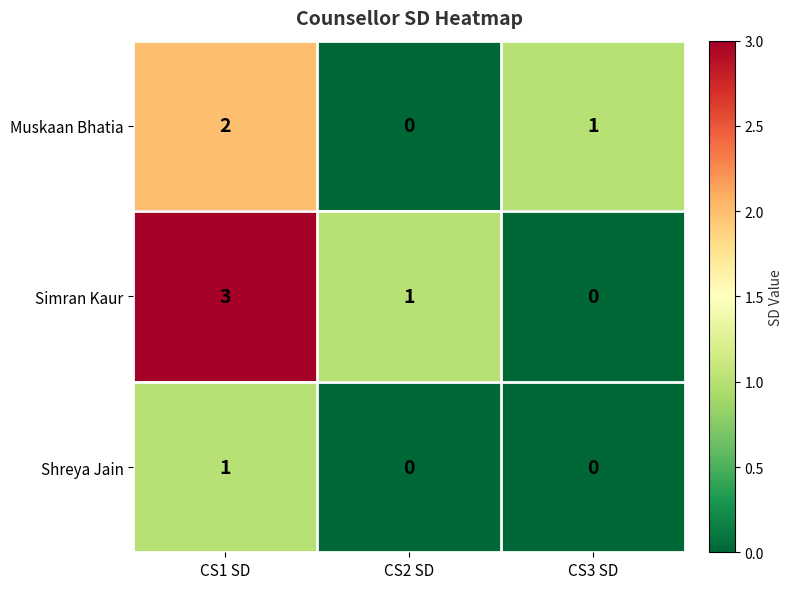

List the series in order of their overall mean, highest first.

Simran Kaur, Muskaan Bhatia, Shreya Jain